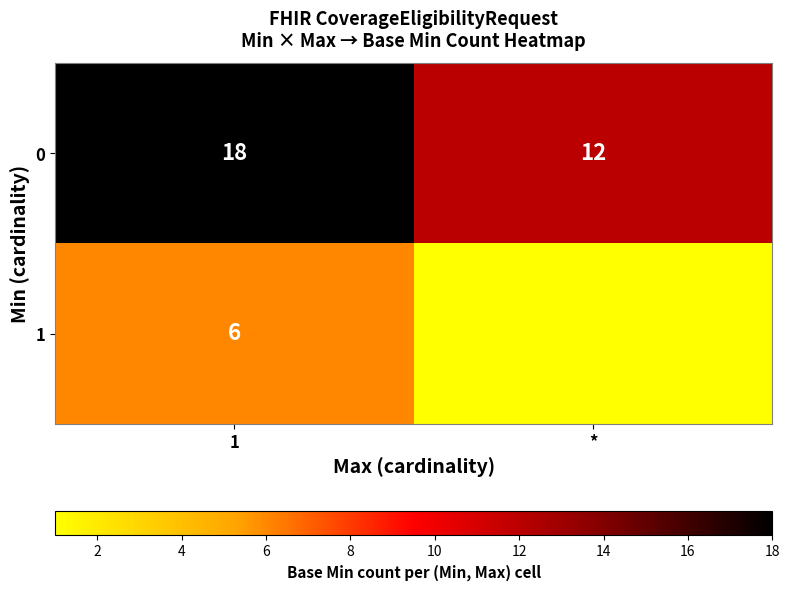

What is the lowest value of the 0 series?

12